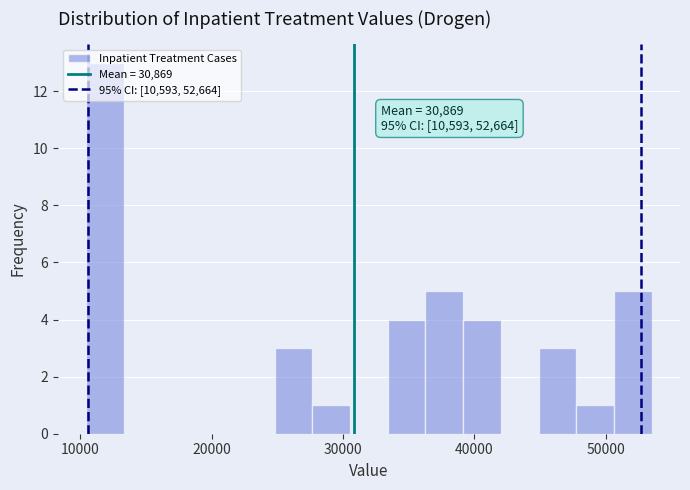

Read against the x-axis, roughly where is the centre of the tallest bar?

12000